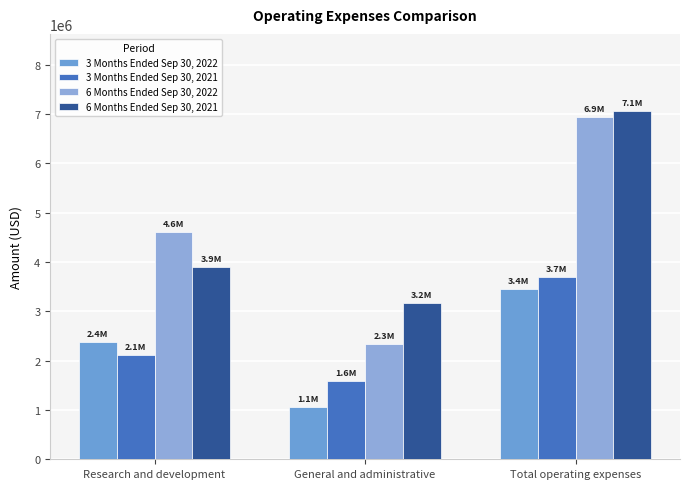

What is the sum of the 6 Months Ended Sep 30, 2021 values at Research and development and Total operating expenses?

10961511